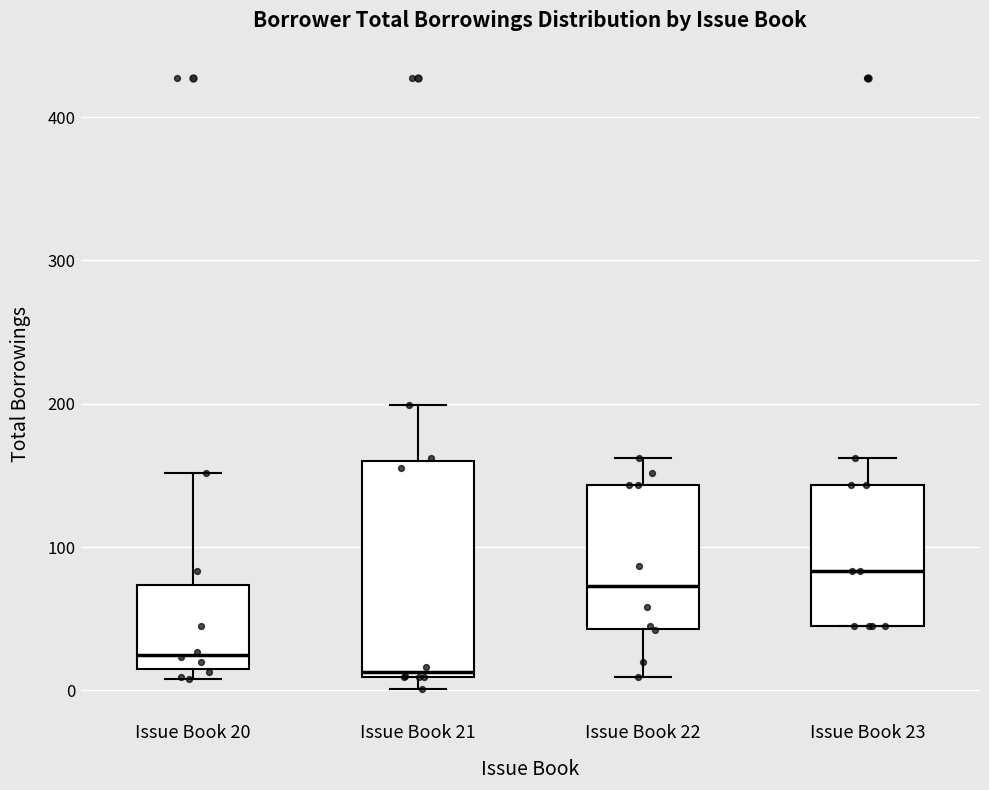

Which box has the highest median line?

Issue Book 23